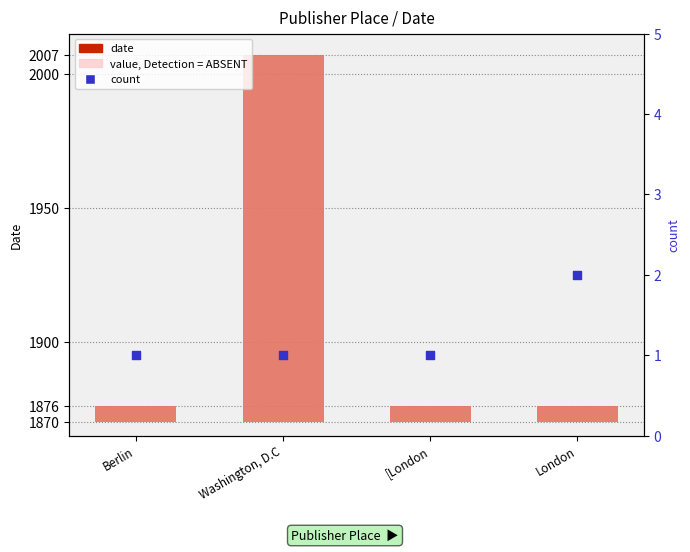

Which series reaches the minimum Y coordinate?

count